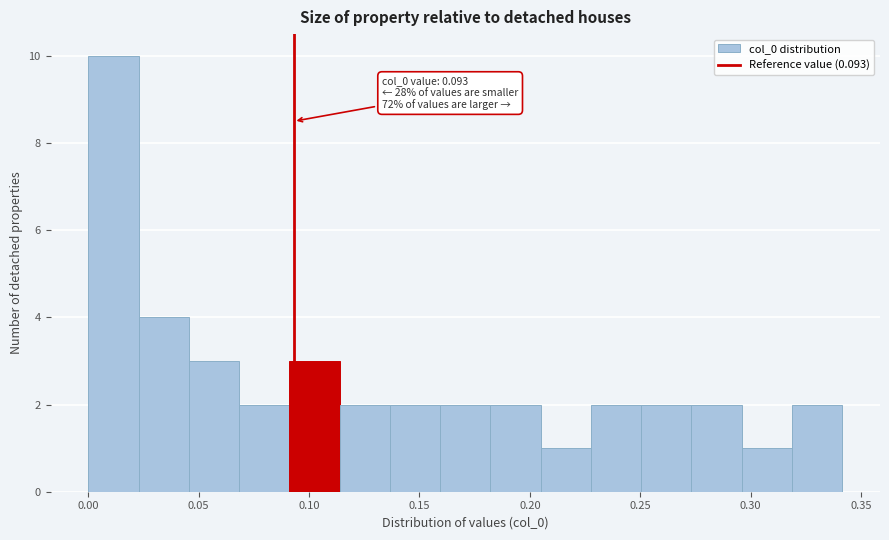

Over which range of the x-axis is the bar tallest?

0.000 to 0.025